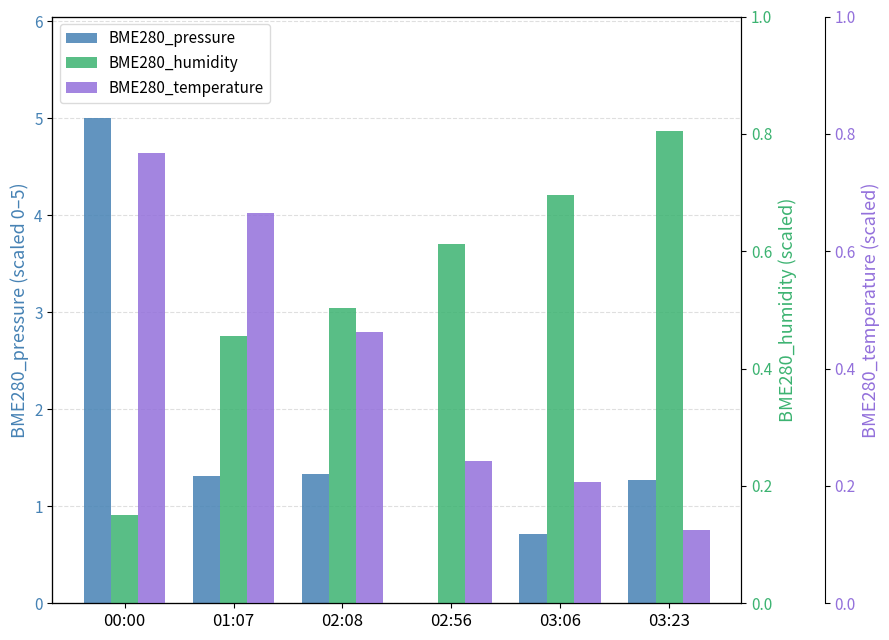

Which label corresponds to the largest value in the chart?

00:00